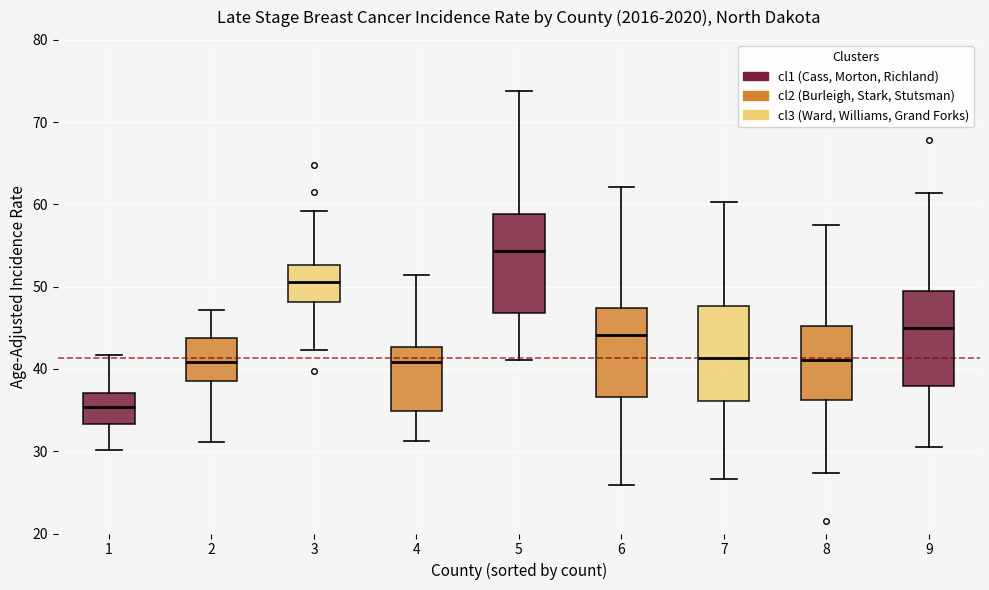

Which box has the lowest median line?

1